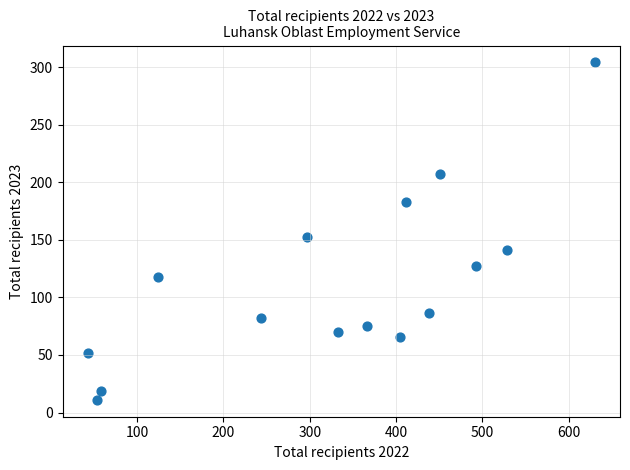

What is the range of X values (max minus min)?

587